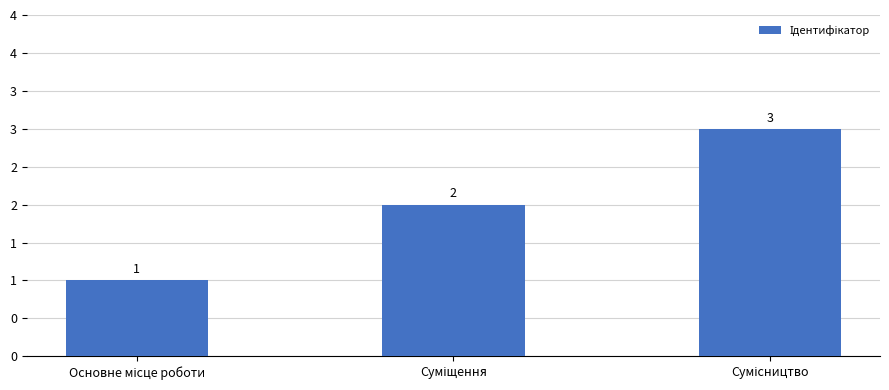

List the labels in order of value, largest first.

Сумісництво, Суміщення, Основне місце роботи